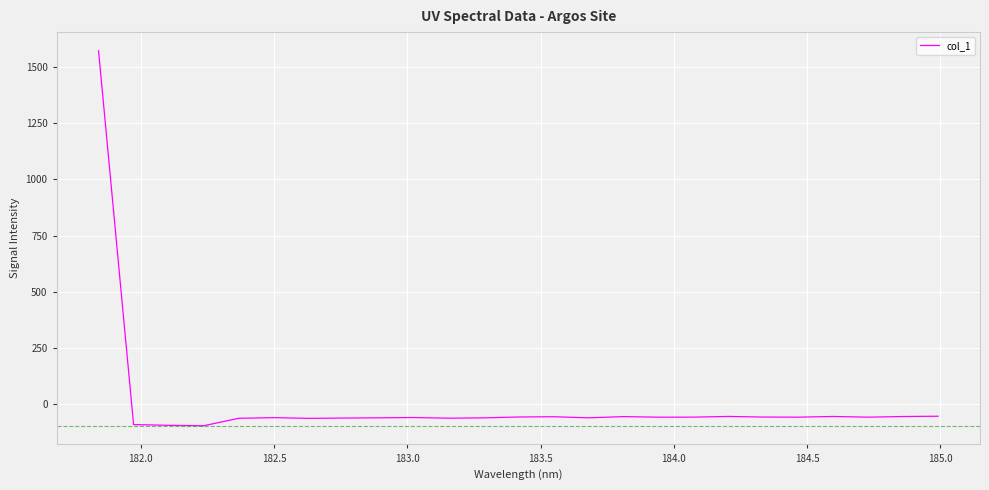

What is the difference between the maximum and minimum values?

1664.9